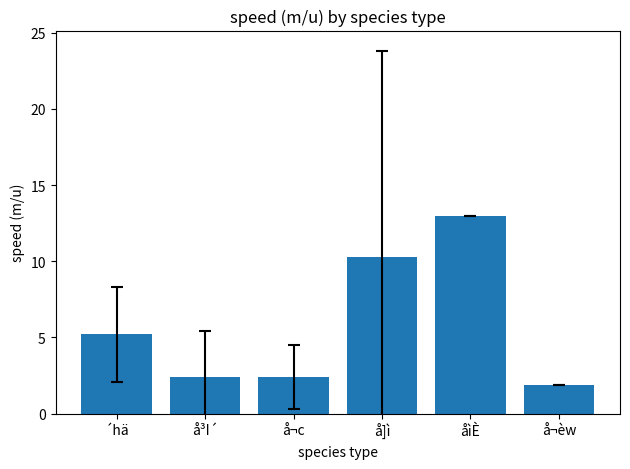

Where is the data nearest to the value 7?

´hä